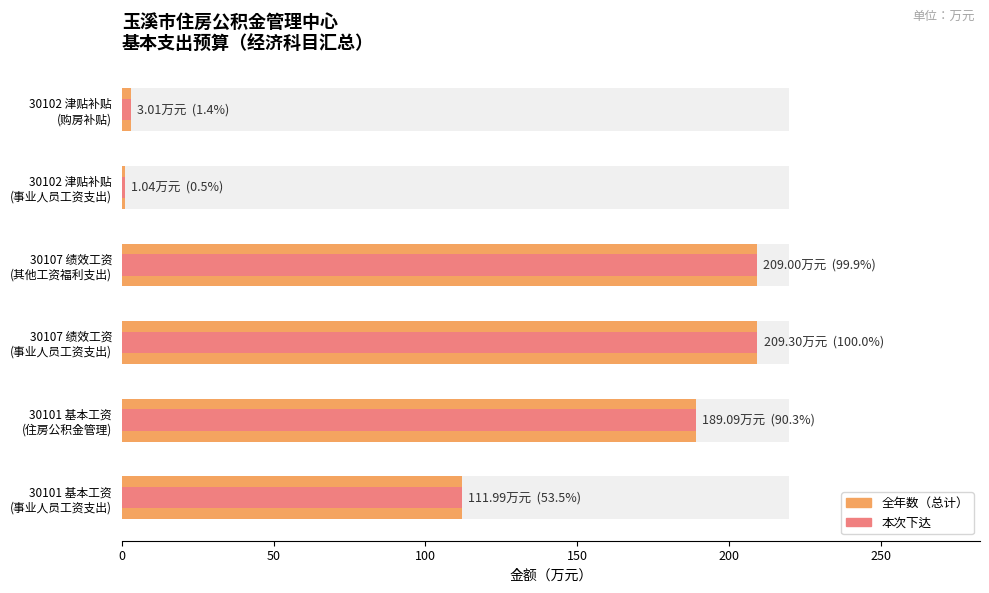

How many bars are there in each group?

2